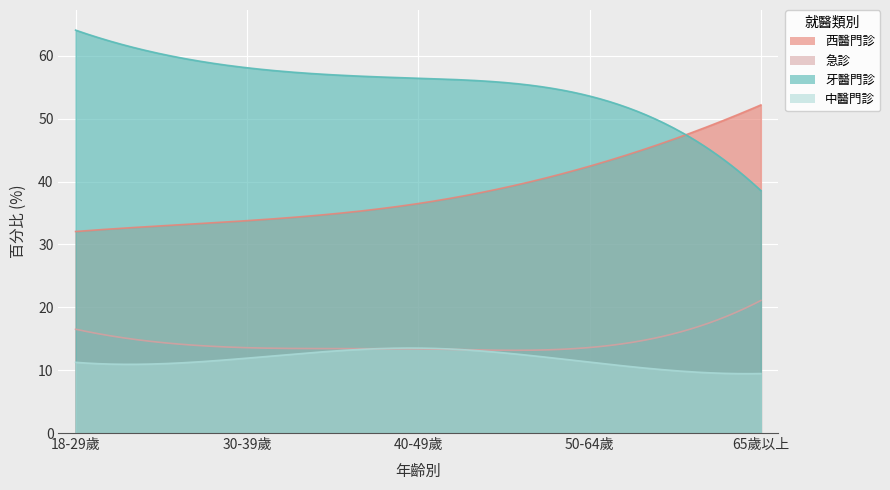

True or false: 中醫門診 has more than 1 interior local peaks.

False